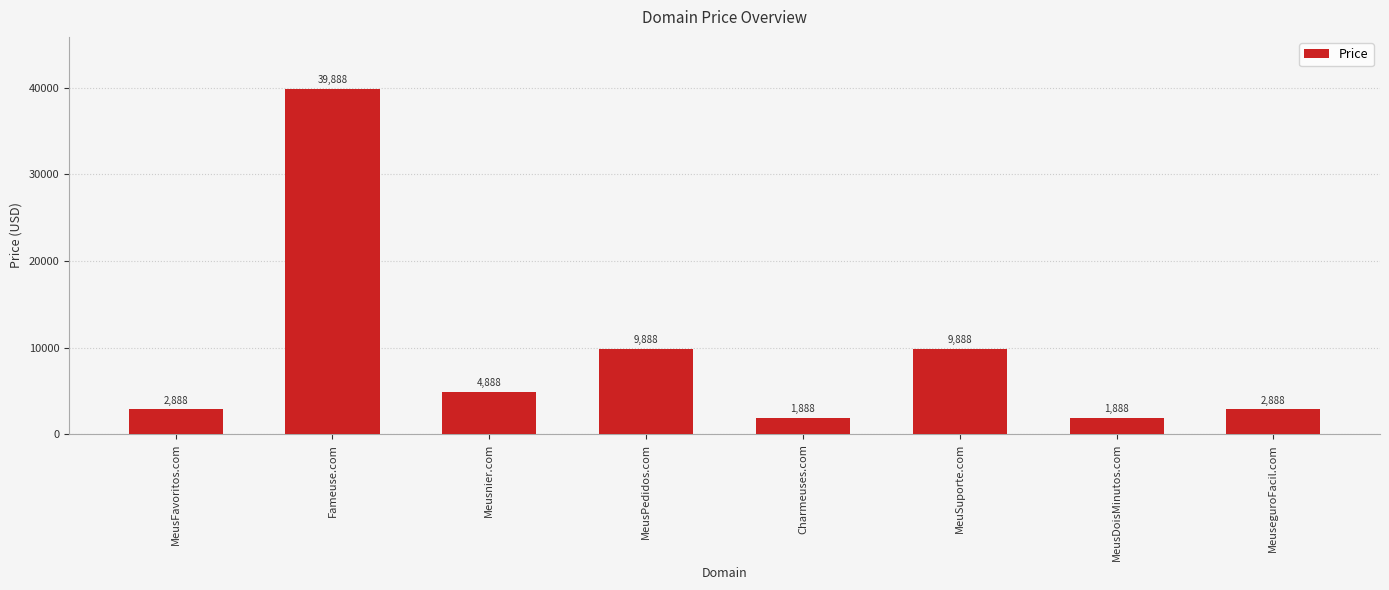

What is the sum of the values at Charmeuses.com and MeuSuporte.com?

11776